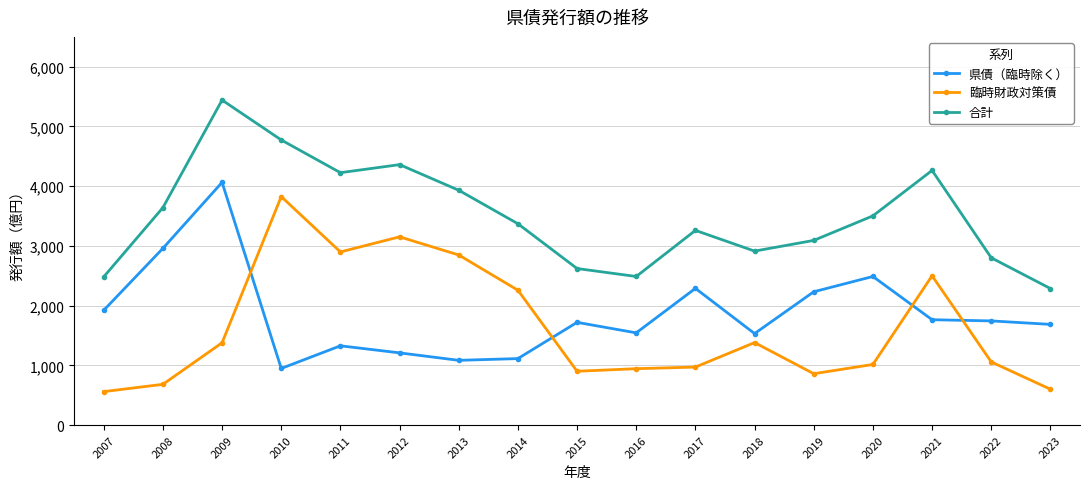

At which category does the chart reach its peak across all series?

2009